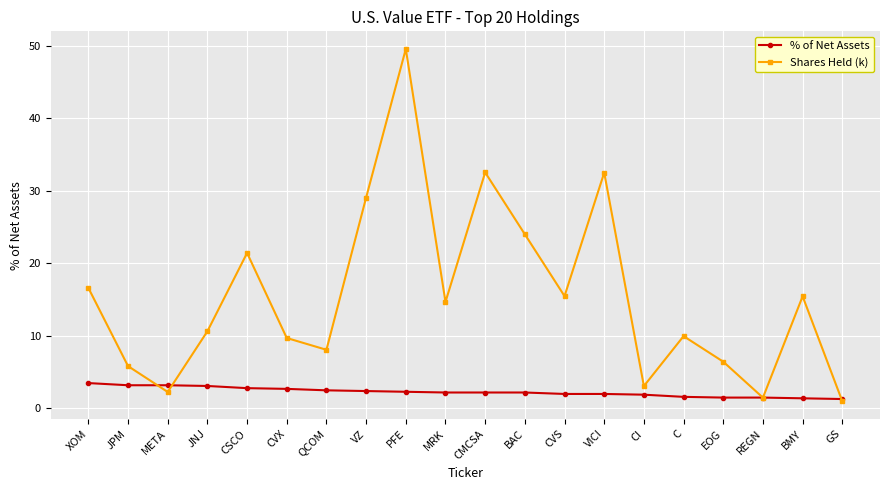

At which category does the chart reach its peak across all series?

PFE